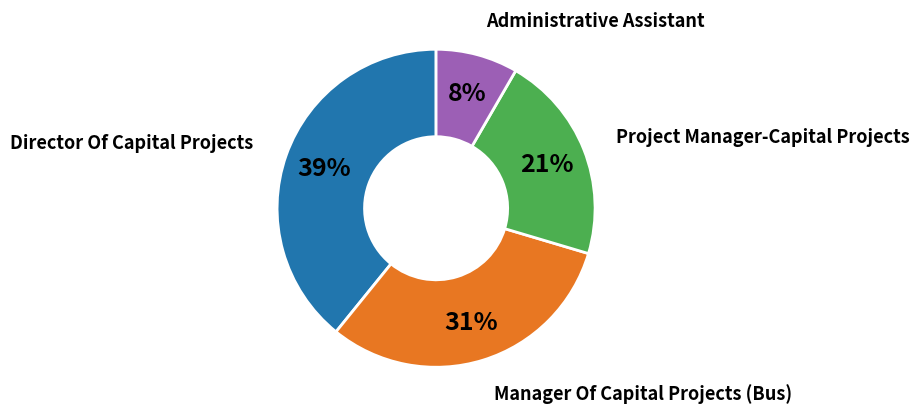

Combined, do Project Manager-Capital Projects and Director Of Capital Projects account for over 50%?

Yes